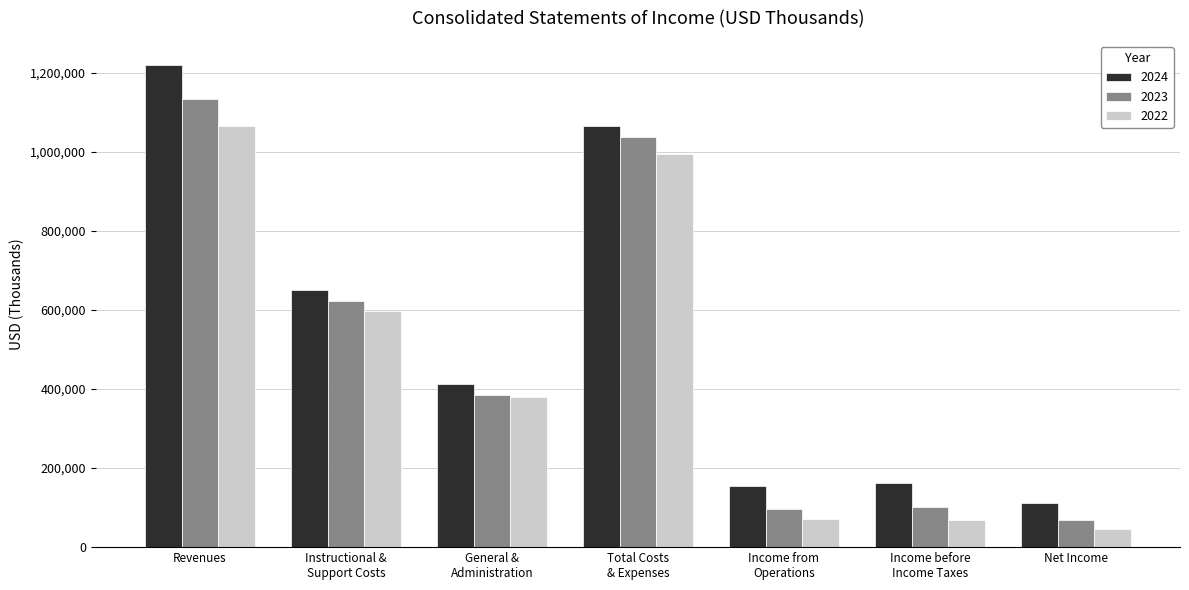

At which category is the sum across all series the highest?

Revenues